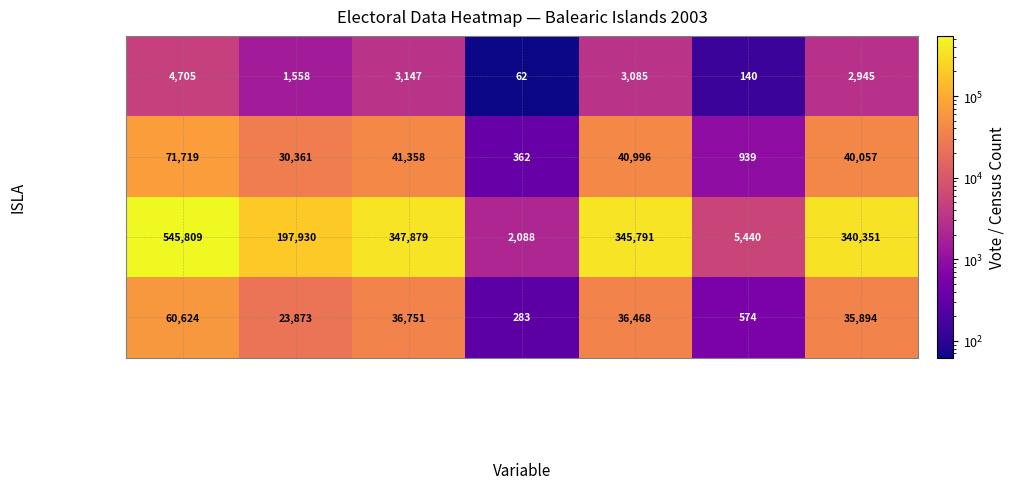

What is the maximum value for Mallorca?

545809